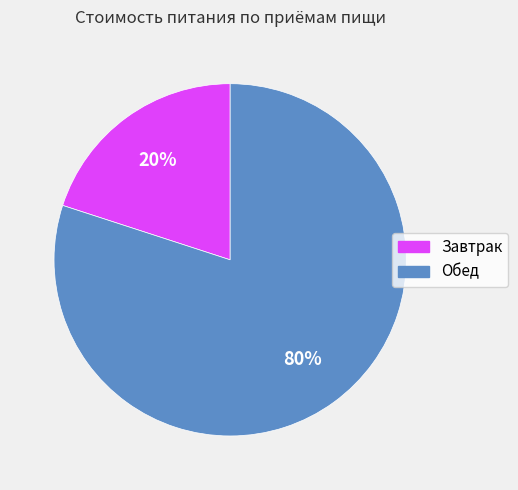

Combined, do Завтрак and Обед account for over 50%?

Yes